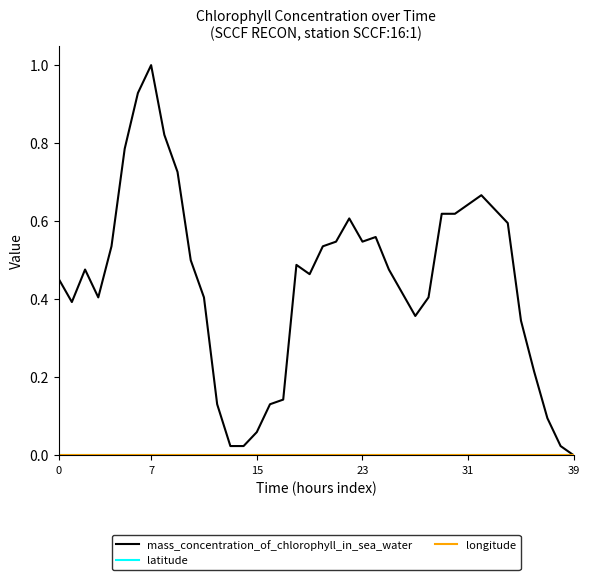

What is the value of the mass_concentration_of_chlorophyll_in_sea_water point at the 22nd from the left?

0.5